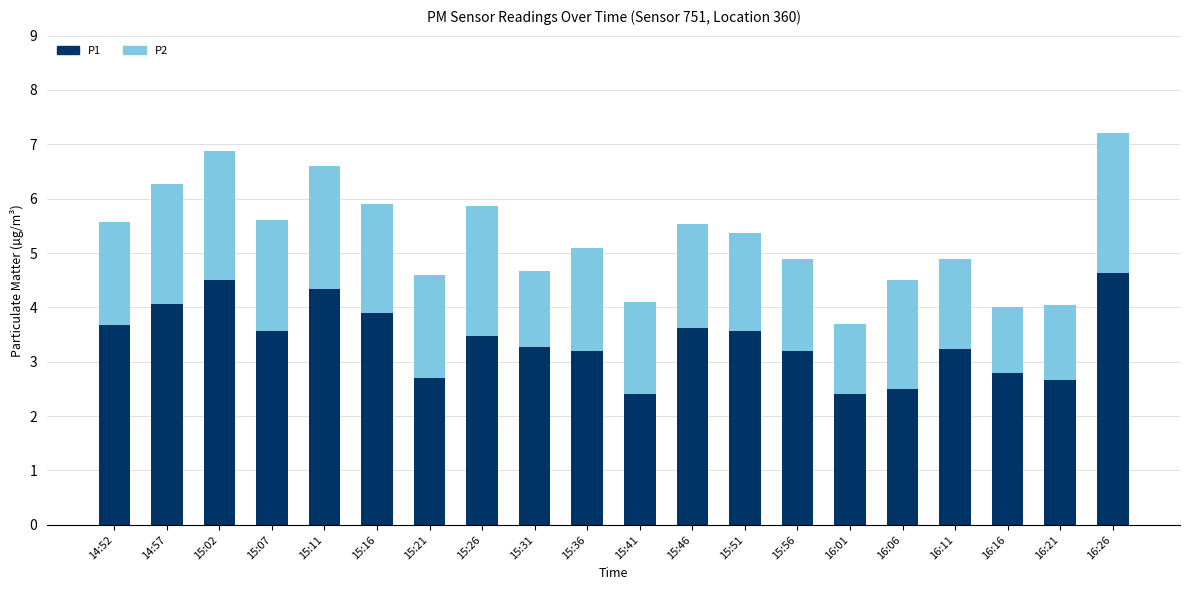

What is the sum of the P1 values at 14:57 and 15:16?

8.0